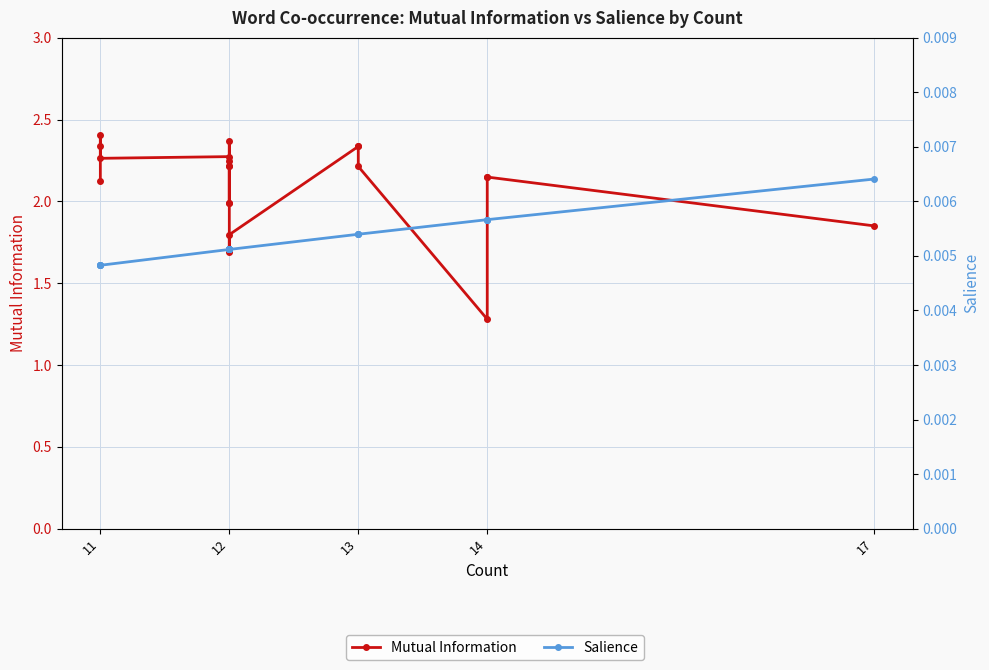

Which series has the largest total across all categories?

Mutual Information